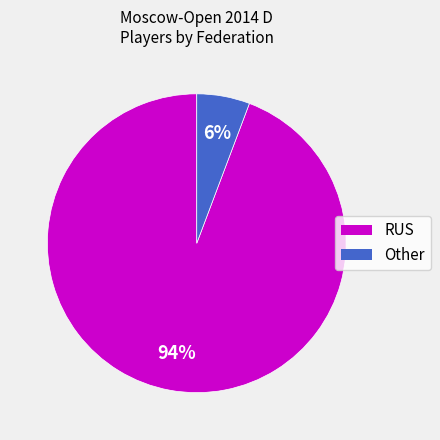

Which category accounts for the majority?

RUS